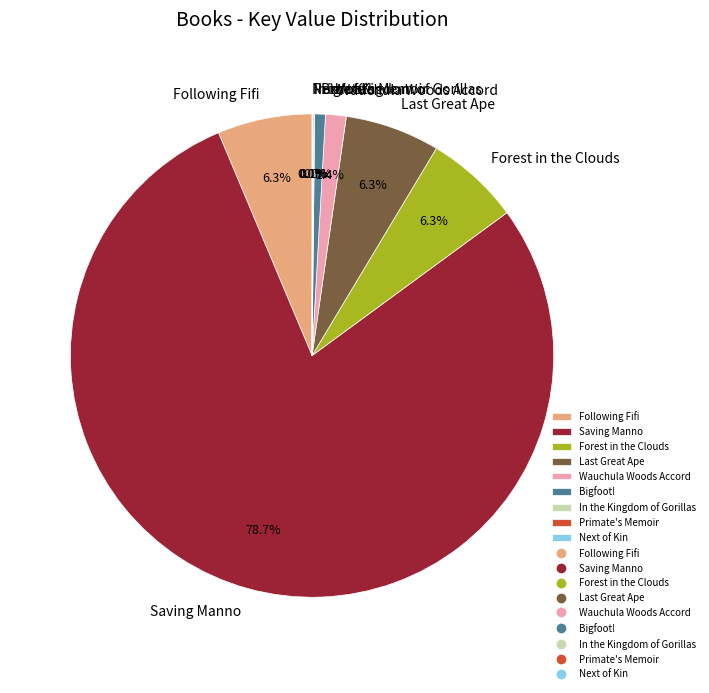

Which slice is the largest?

Saving Manno